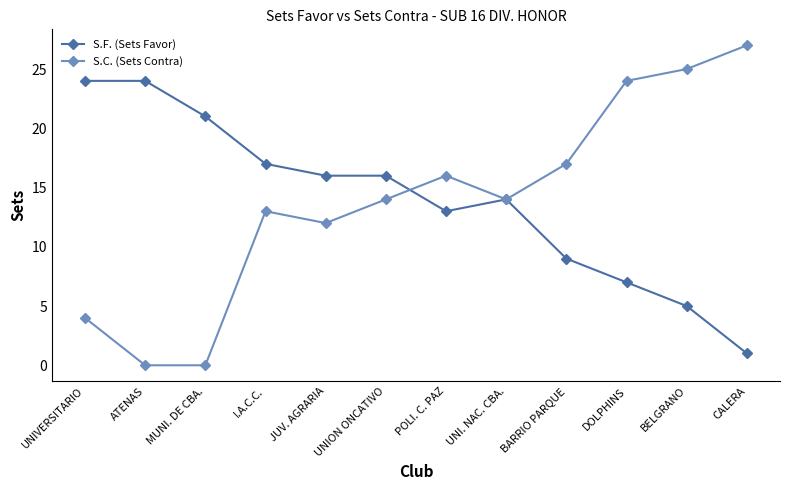

What is the value of the S.F. (Sets Favor) point at the 6th from the left?

16